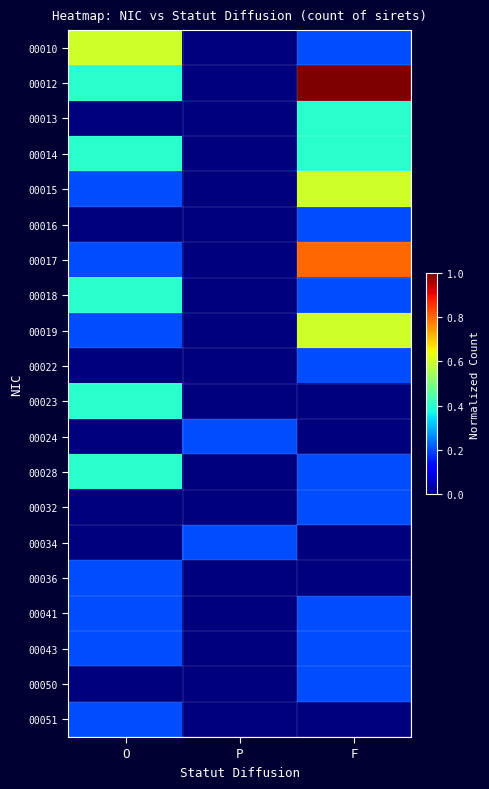

Reading left to right, extract all data points from this chart.

00010: O=0.6	P=0.0	F=0.2
00012: O=0.4	P=0.0	F=1.0
00013: O=0.0	P=0.0	F=0.4
00014: O=0.4	P=0.0	F=0.4
00015: O=0.2	P=0.0	F=0.6
00016: O=0.0	P=0.0	F=0.2
00017: O=0.2	P=0.0	F=0.8
00018: O=0.4	P=0.0	F=0.2
00019: O=0.2	P=0.0	F=0.6
00022: O=0.0	P=0.0	F=0.2
00023: O=0.4	P=0.0	F=0.0
00024: O=0.0	P=0.2	F=0.0
00028: O=0.4	P=0.0	F=0.2
00032: O=0.0	P=0.0	F=0.2
00034: O=0.0	P=0.2	F=0.0
00036: O=0.2	P=0.0	F=0.0
00041: O=0.2	P=0.0	F=0.2
00043: O=0.2	P=0.0	F=0.2
00050: O=0.0	P=0.0	F=0.2
00051: O=0.2	P=0.0	F=0.0